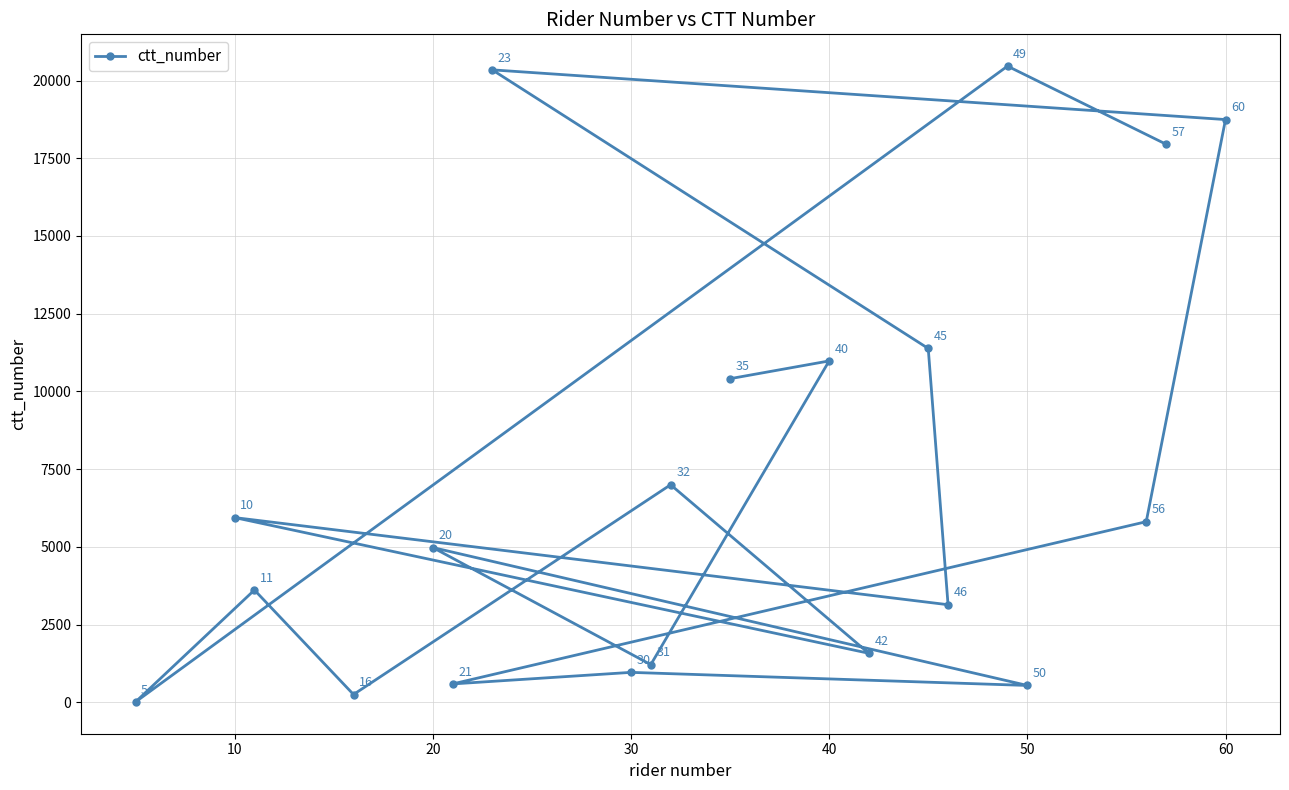

What value does the data have at 30, to the nearest 100?

1000